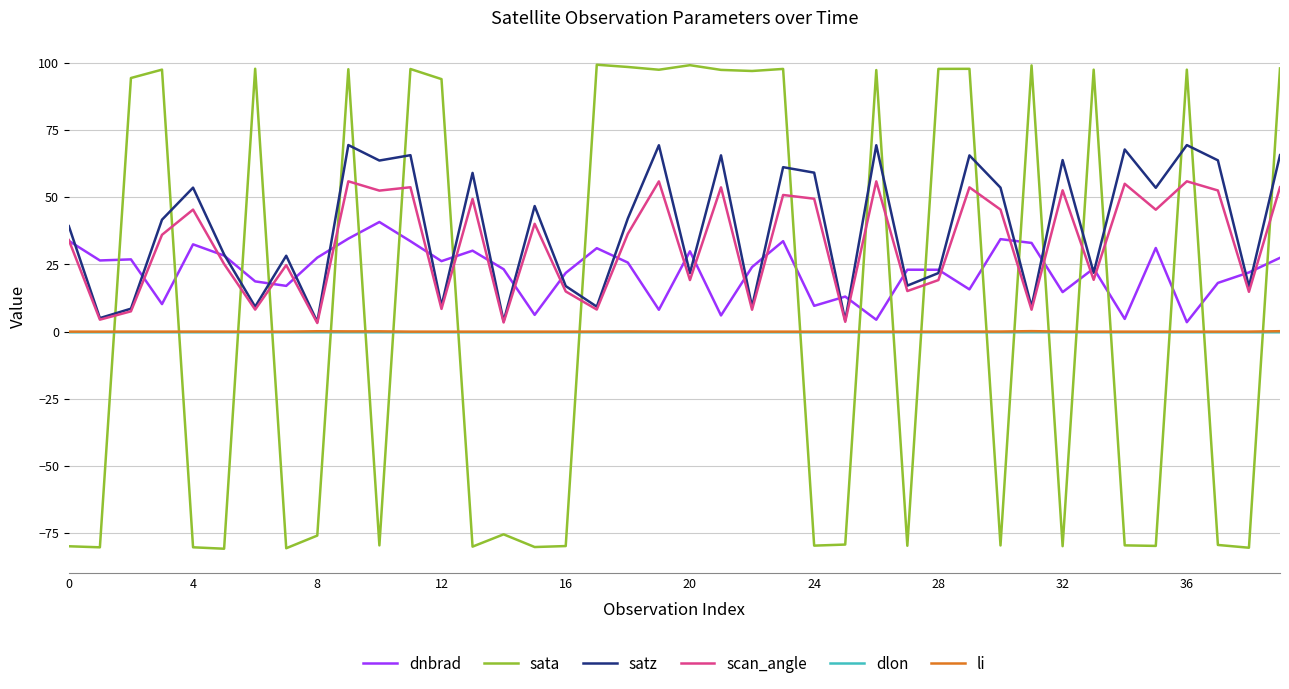

Does the chart have visible grid lines?

Yes